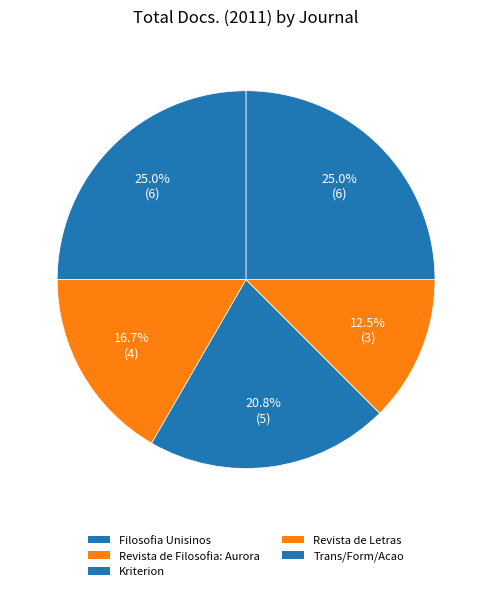

Count the number of slices in the pie.

5